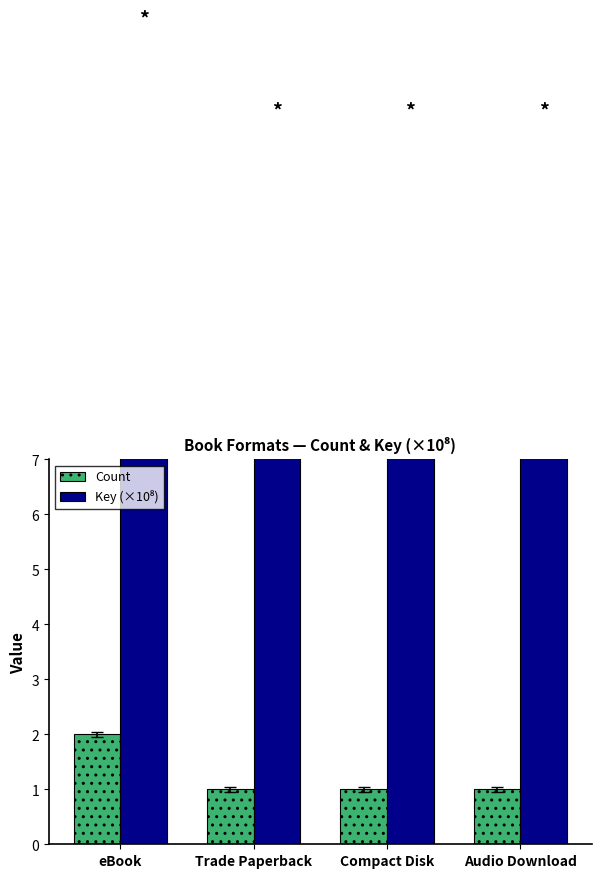

How many bars are there in each group?

2